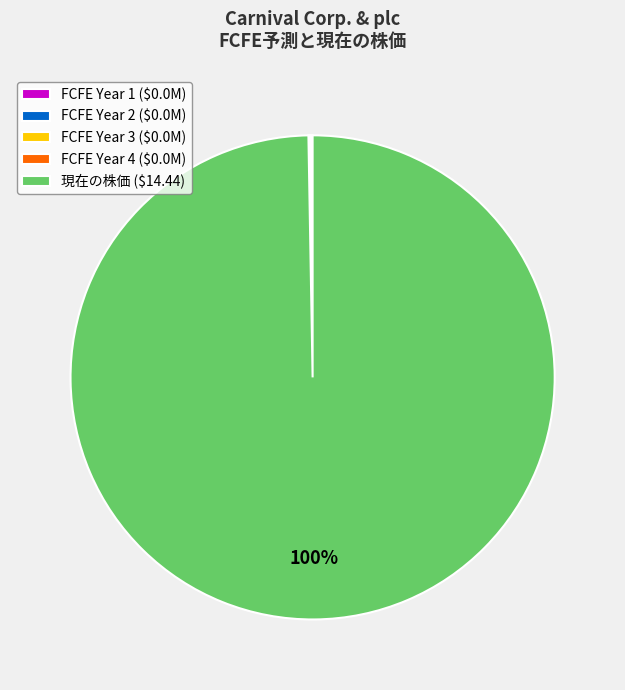

To the nearest percent, what is the difference between the largest and smallest slice percentages?

100%